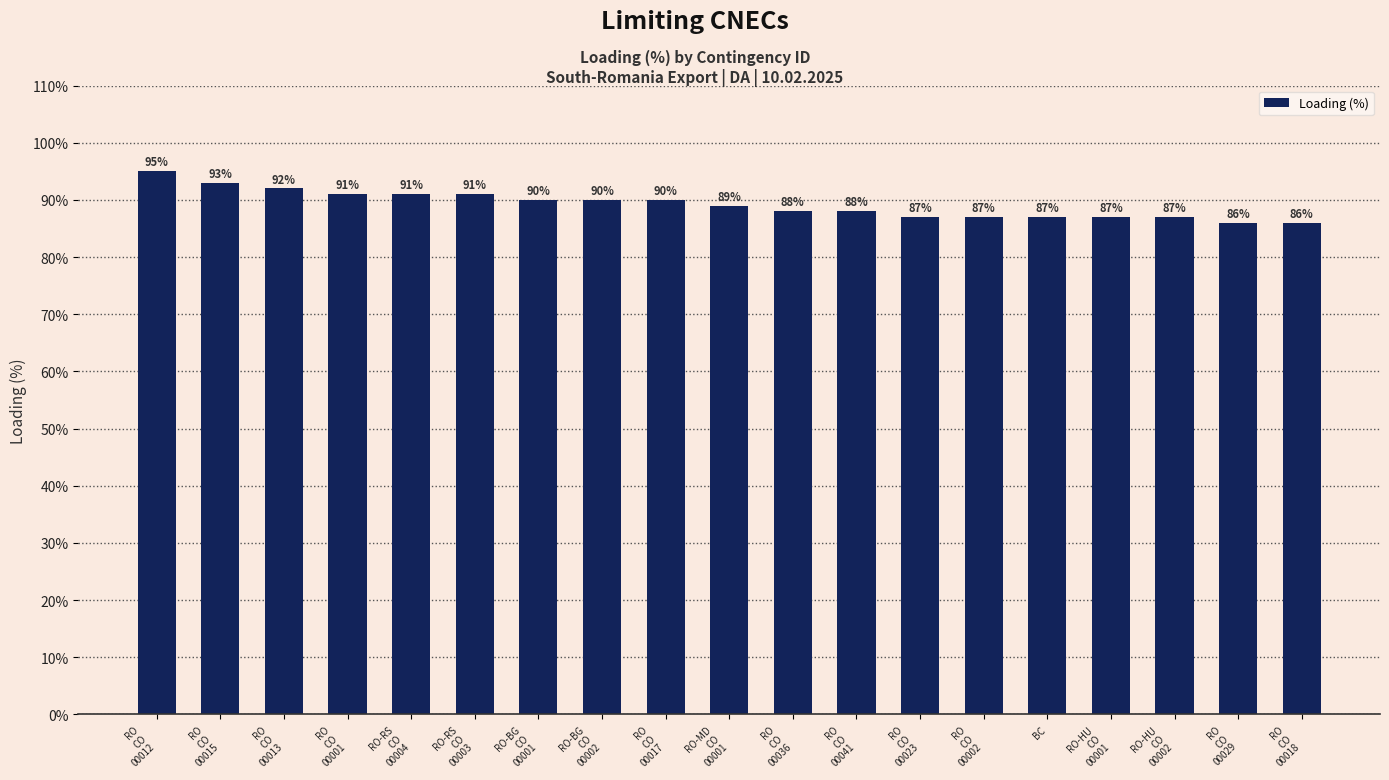

What is the ratio of the value at RO
CO
00013 to the value at RO-MD
CO
00001?

1.0